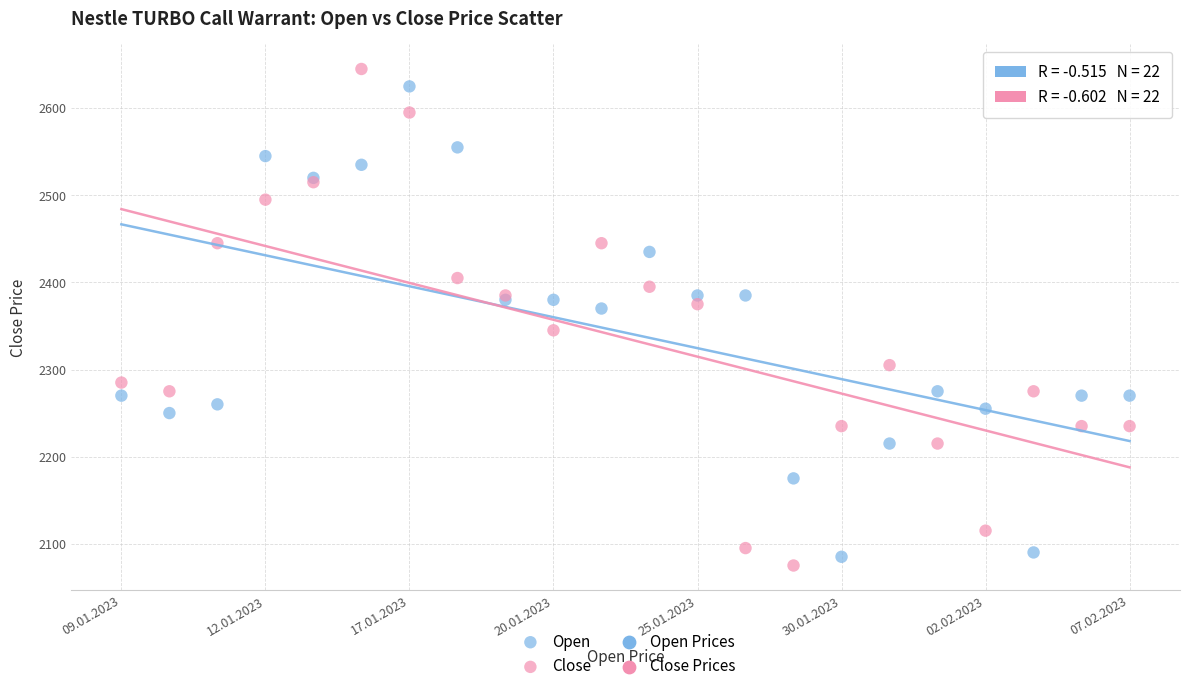

Which series has the widest spread of Y values?

Close